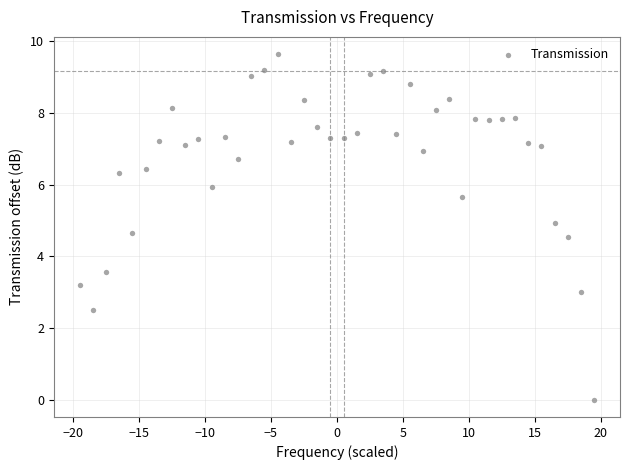

What is the range of X values (max minus min)?

39.0